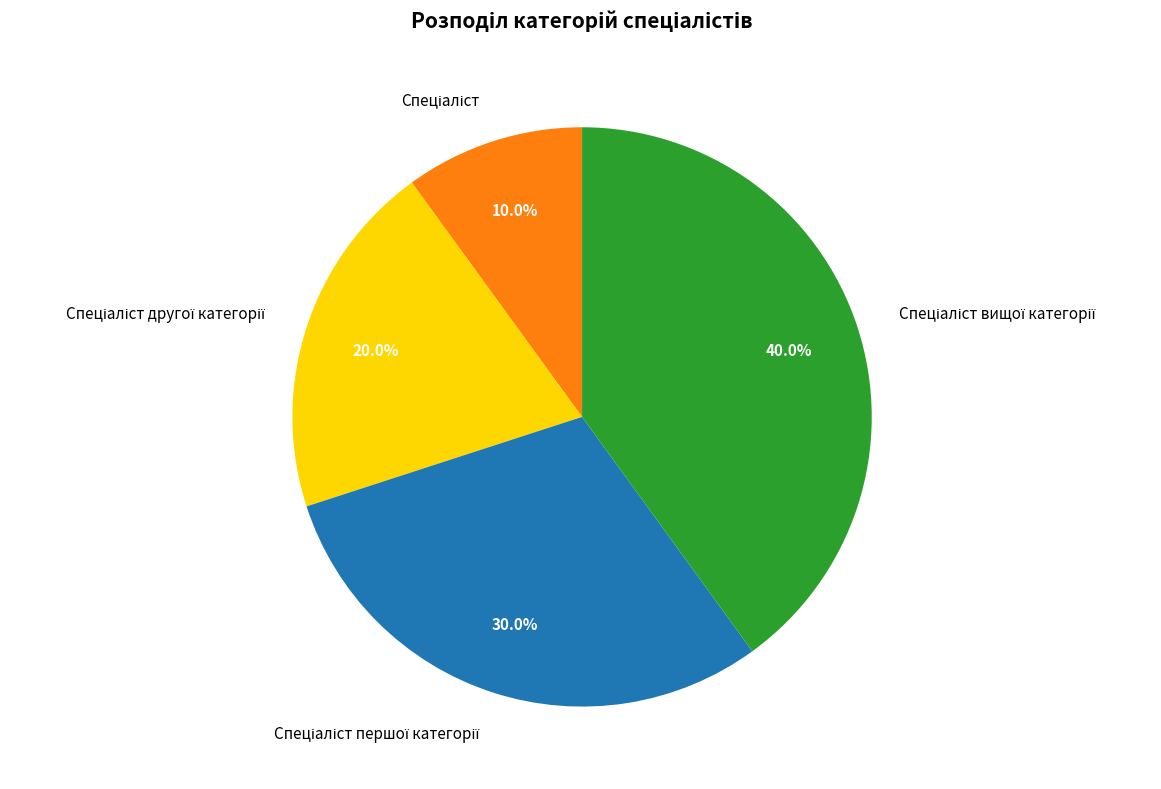

Does any single category account for the majority?

No